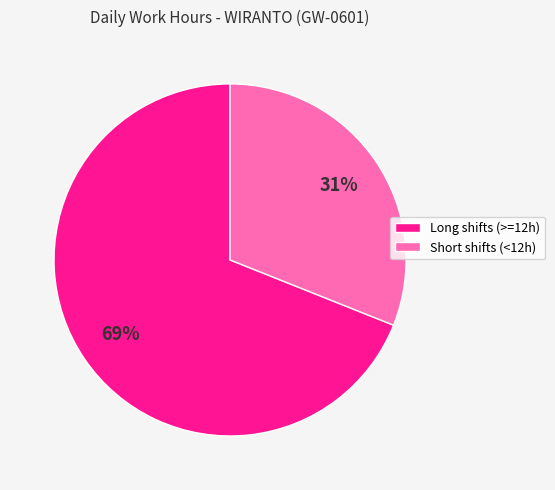

Is it true that Long shifts (>=12h) is 69% of the pie?

True